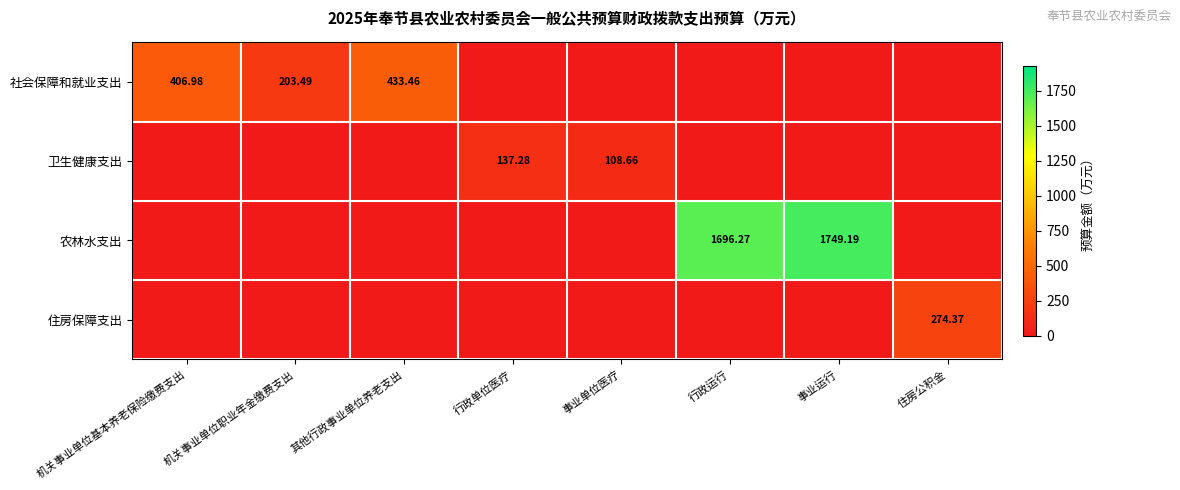

At which label does 卫生健康支出 reach its minimum?

机关事业单位基本养老保险缴费支出